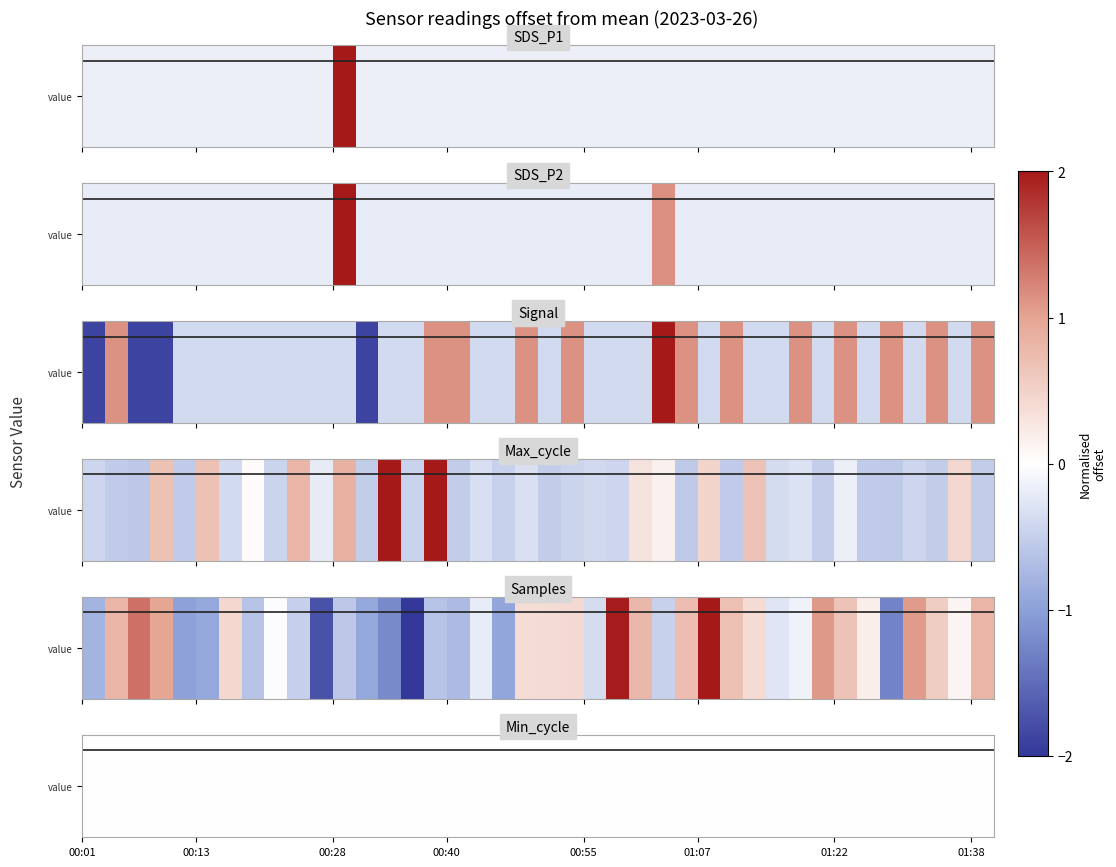

How many data points in Max_cycle are above 0?

12